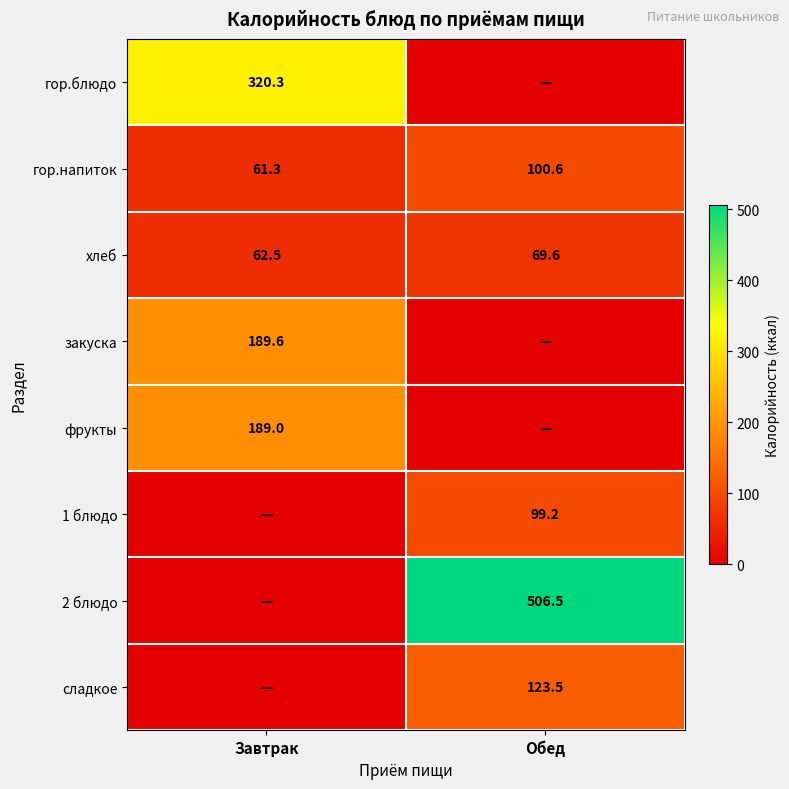

Read the гор.напиток value at Обед.

100.6